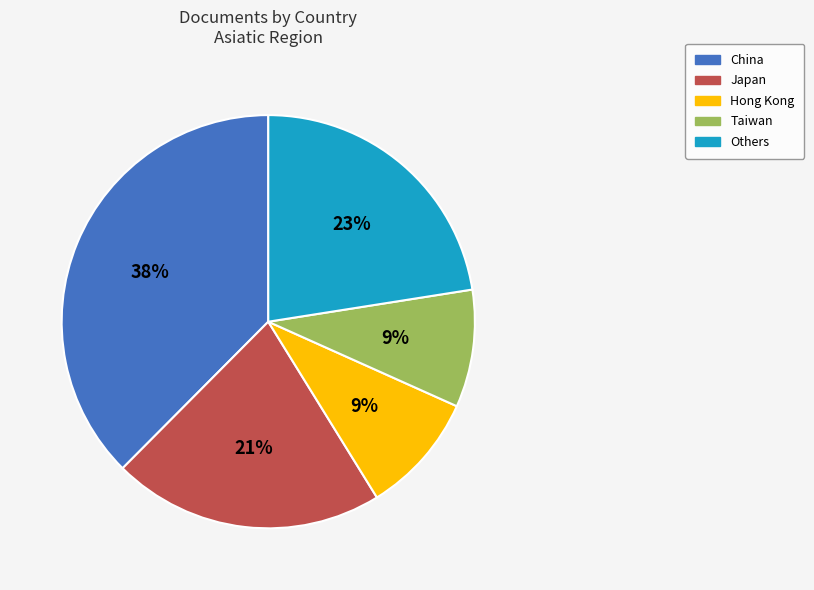

Is there any slice that represents more than half of the pie?

No